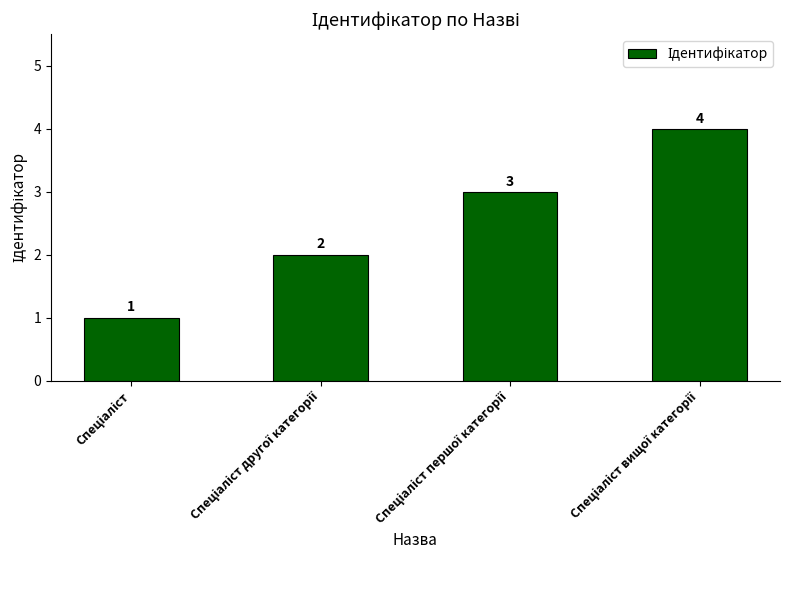

Reading left to right, list all the values displayed in this chart.

1	2	3	4